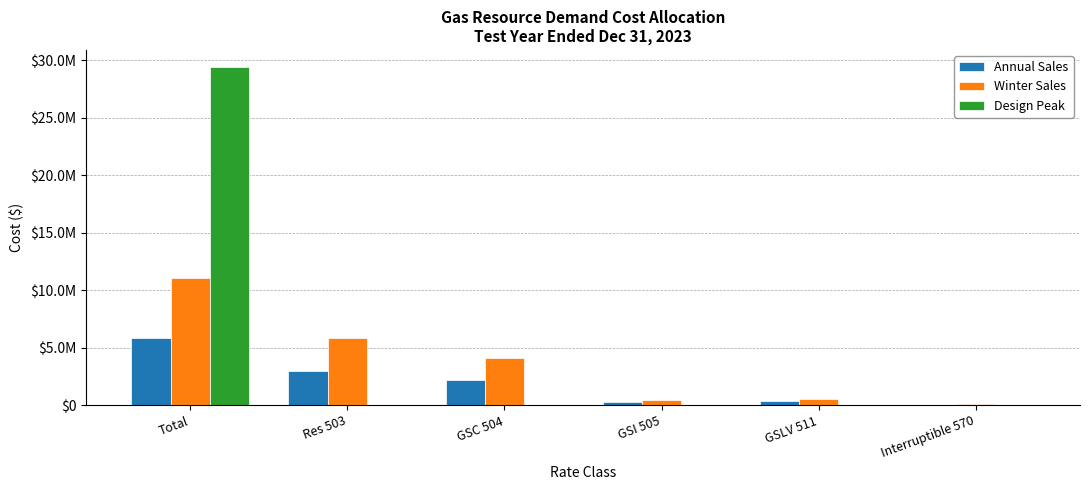

What is the average value of the Design Peak series?

4905715.7